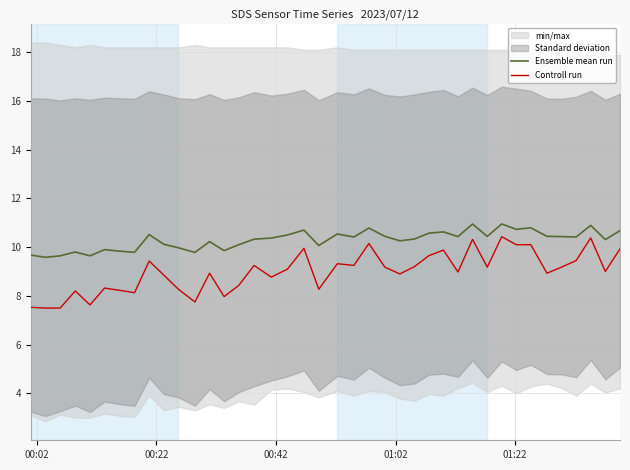

True or false: Ensemble mean run and Controll run intersect in this chart.

False